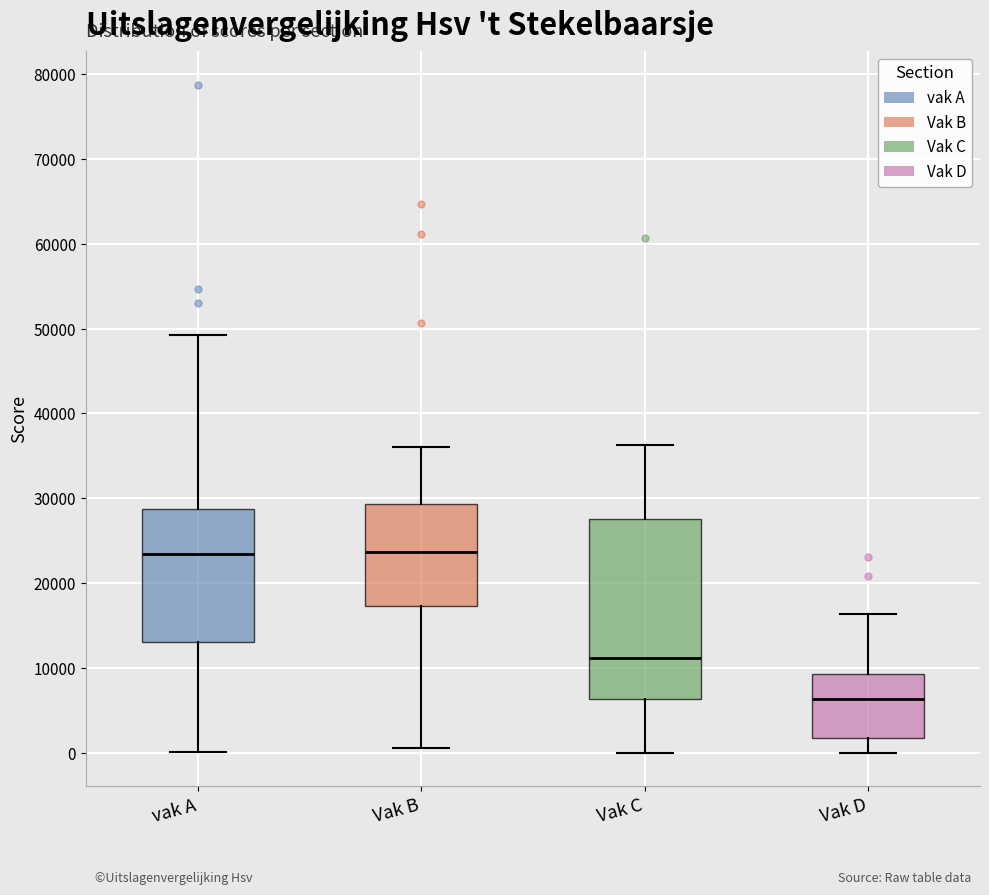

Comparing the boxes themselves (not the whiskers), which one is the tallest?

Vak C